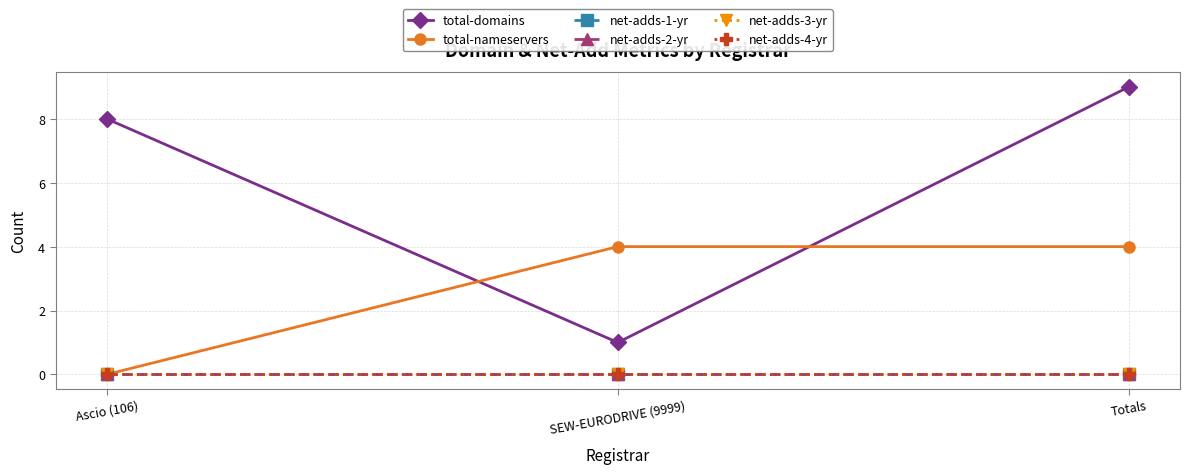

Is this an area chart (filled region under the line)?

No